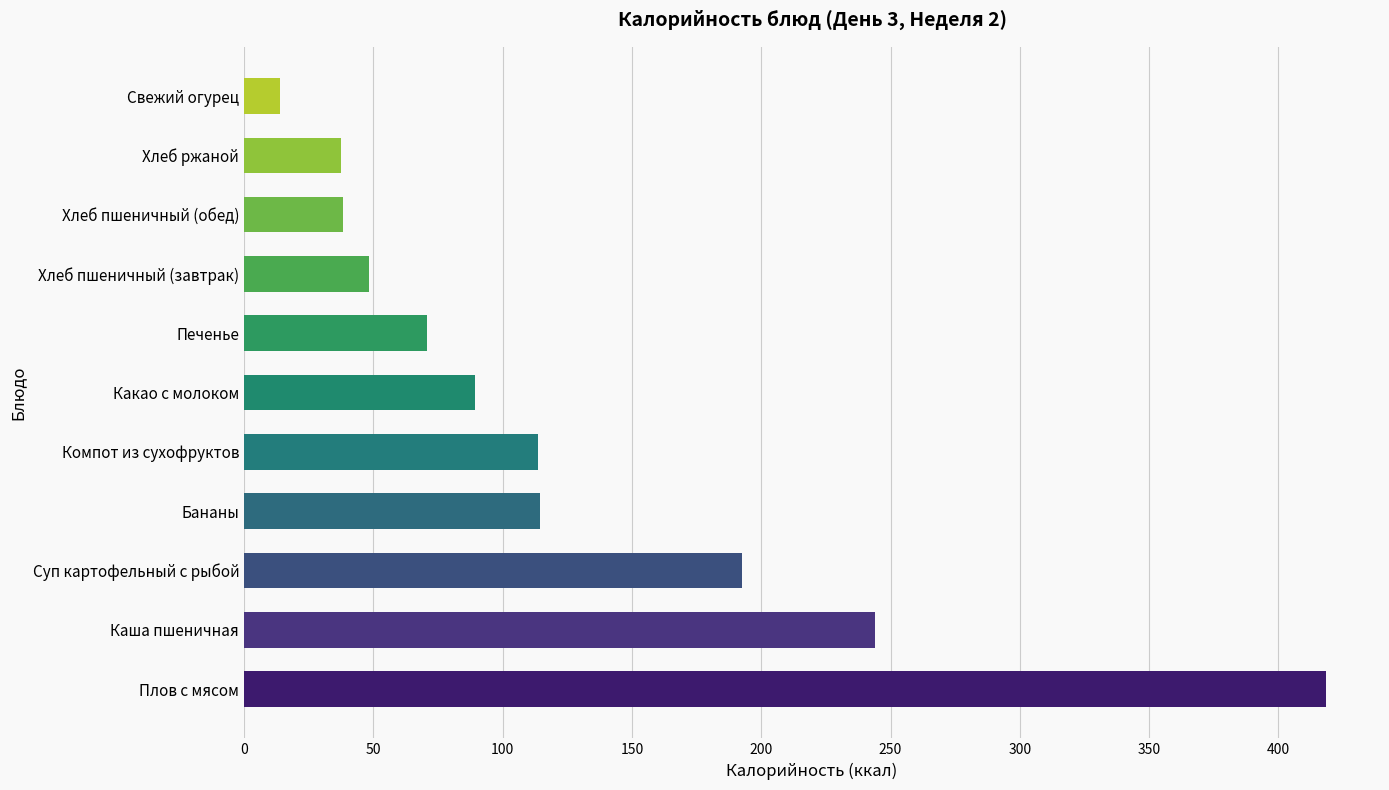

What is the change in value from Бананы to Какао с молоком?

-25.1